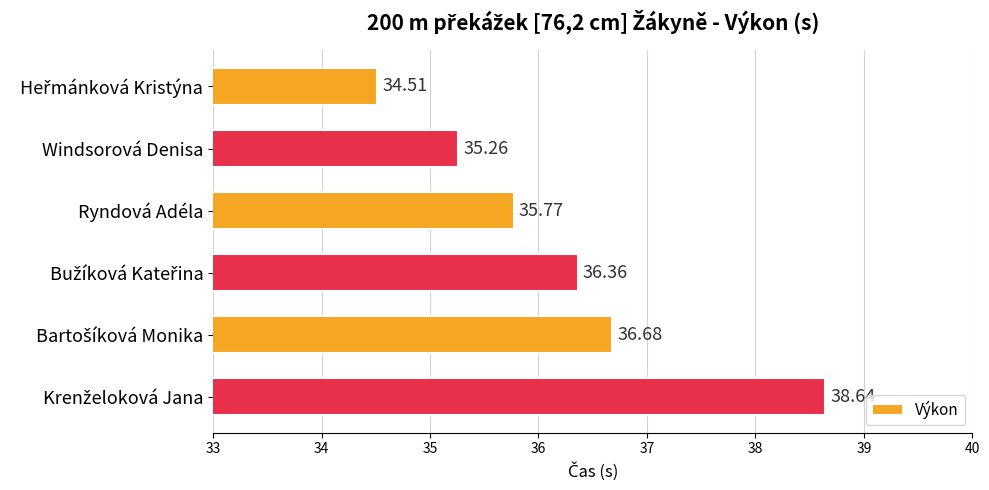

How many bars are there in total?

6